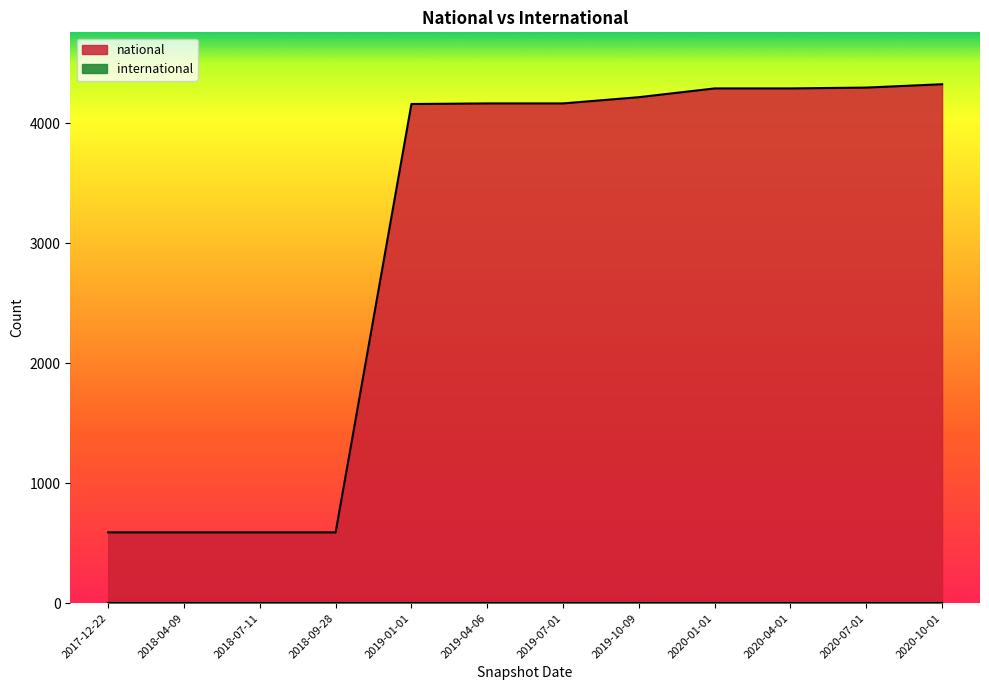

Which has a higher value, 2019-10-09 or 2018-09-28?

2019-10-09